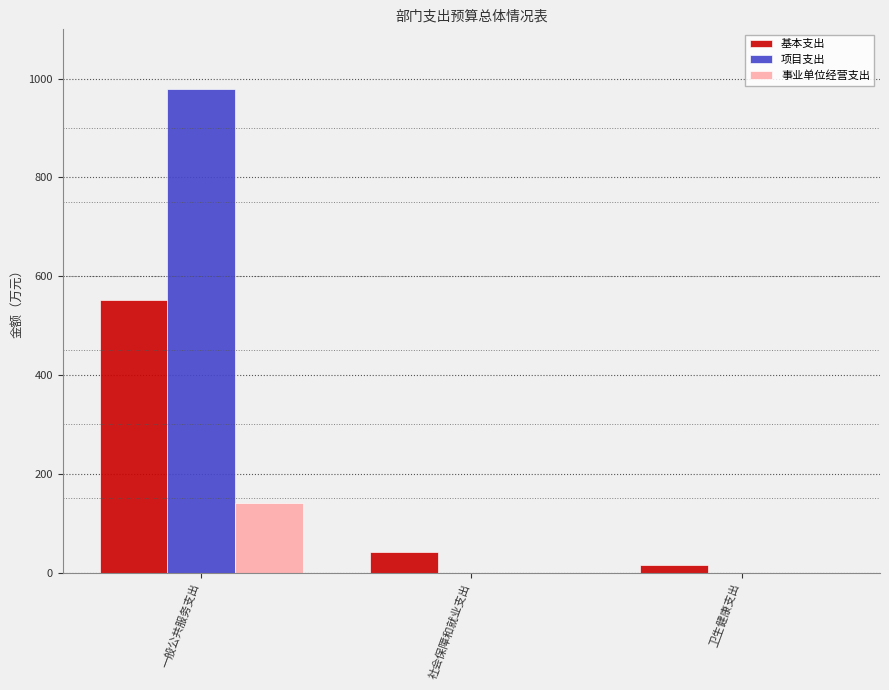

Is the value of 事业单位经营支出 at 卫生健康支出 greater than the value of 项目支出 at 一般公共服务支出?

No